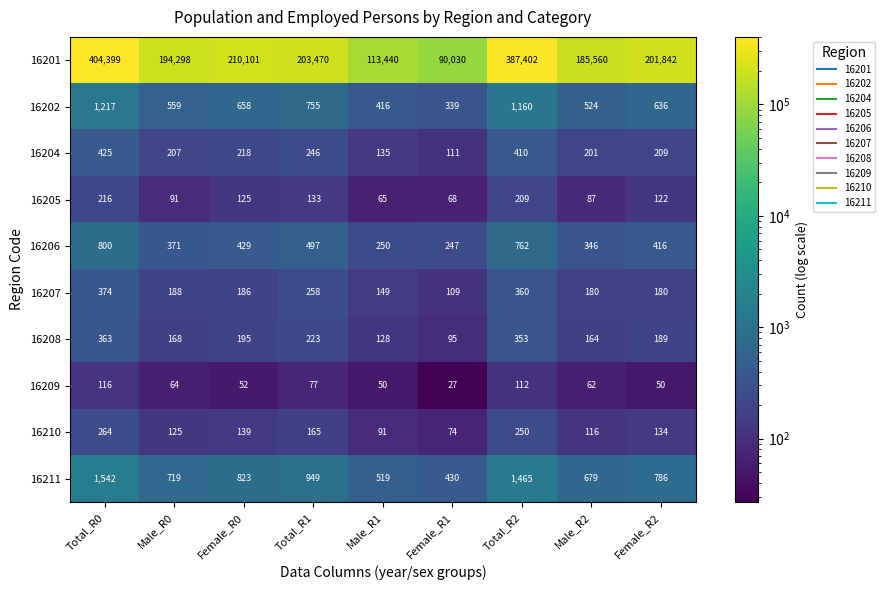

Rank the series by their maximum value, from lowest to highest.

16209, 16205, 16210, 16208, 16207, 16204, 16206, 16202, 16211, 16201